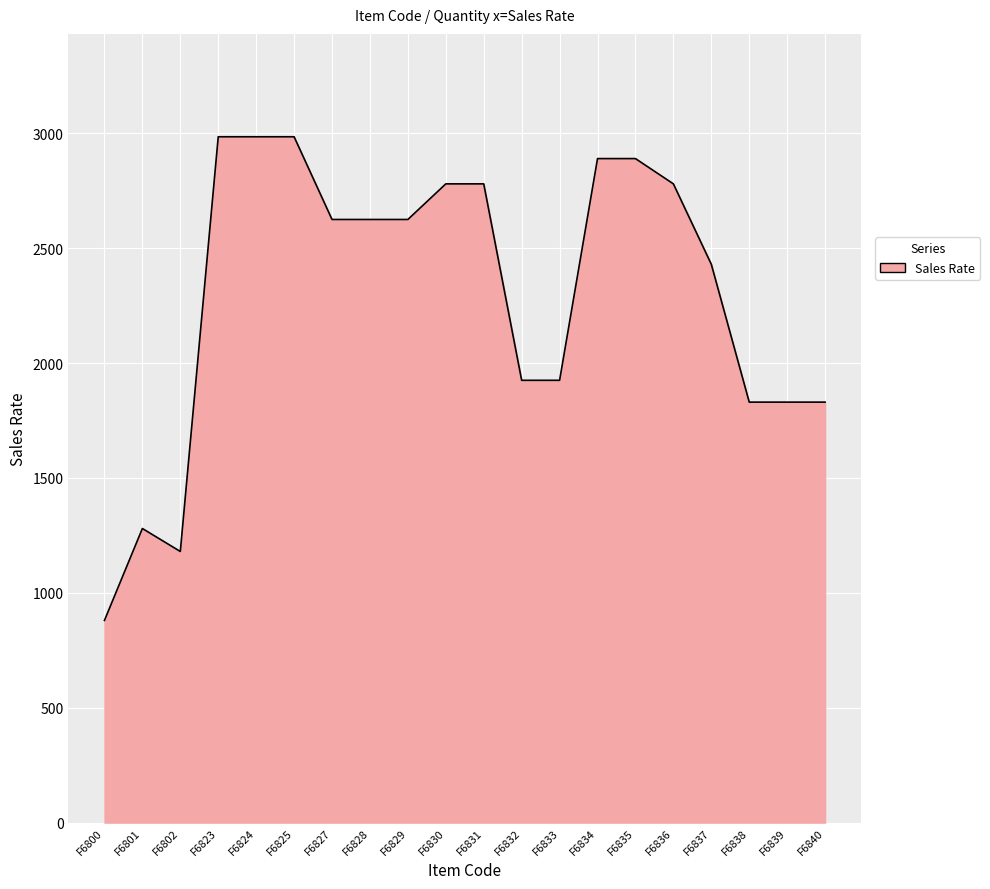

What is the ratio of the value at F6836 to the value at F6829?

1.1